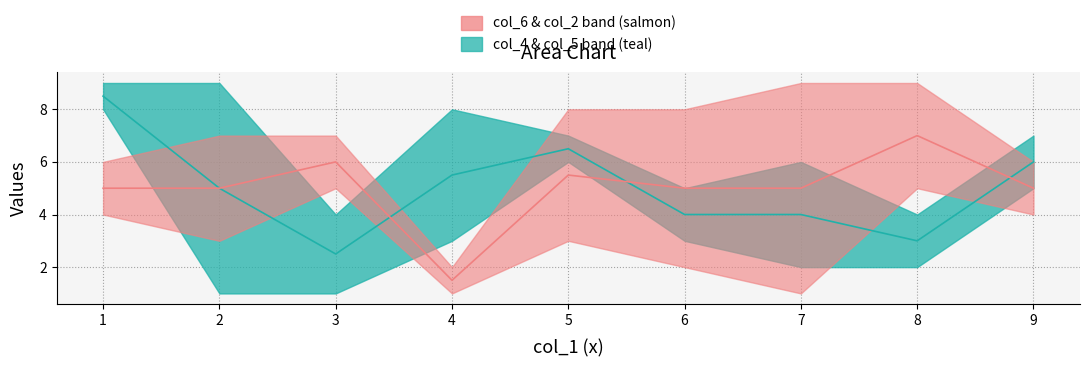

What is the highest value of the col_2 mid series?

7.0